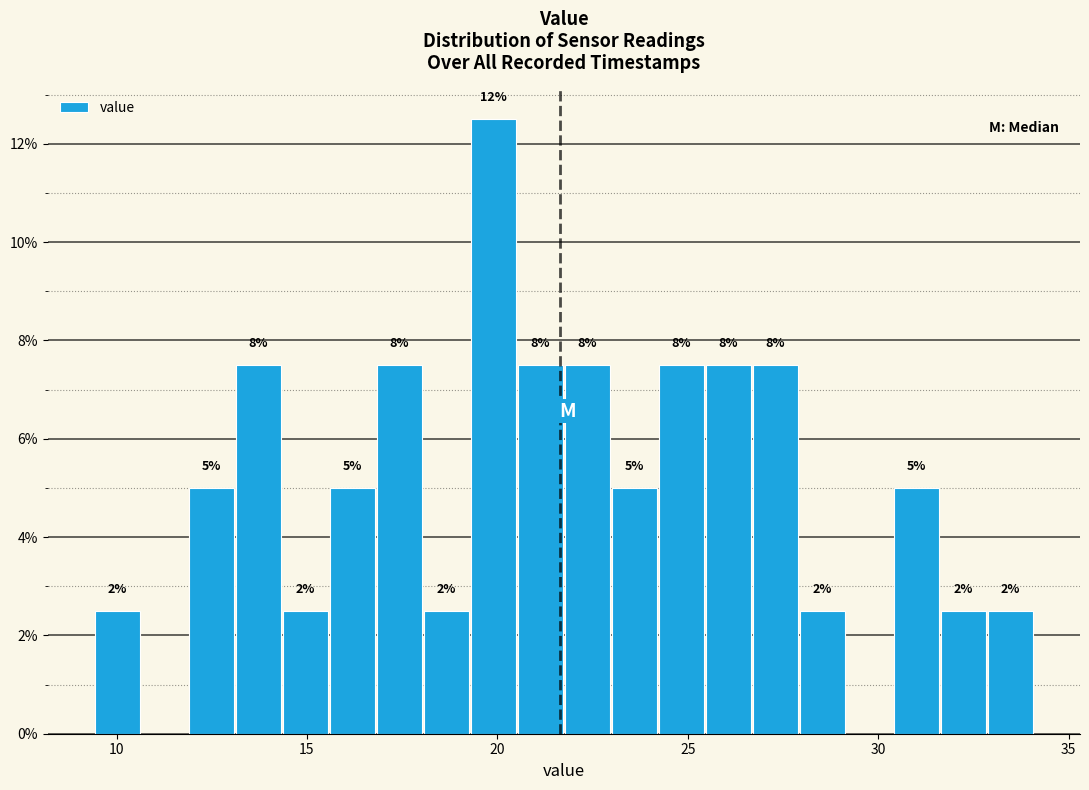

Read against the x-axis, roughly where is the centre of the tallest bar?

20.0